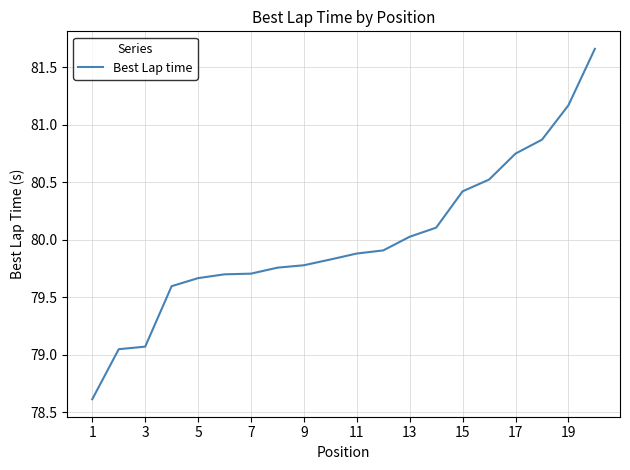

How many values are below 79?

1